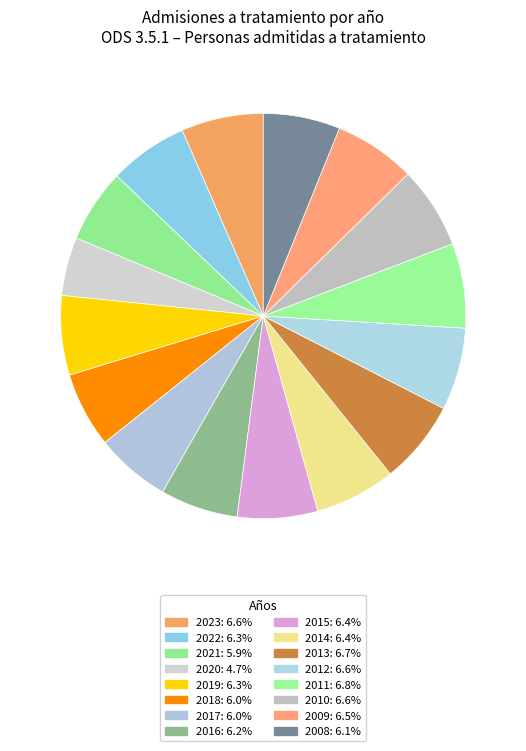

What percentage is the 2011 slice, to the nearest percent?

7%